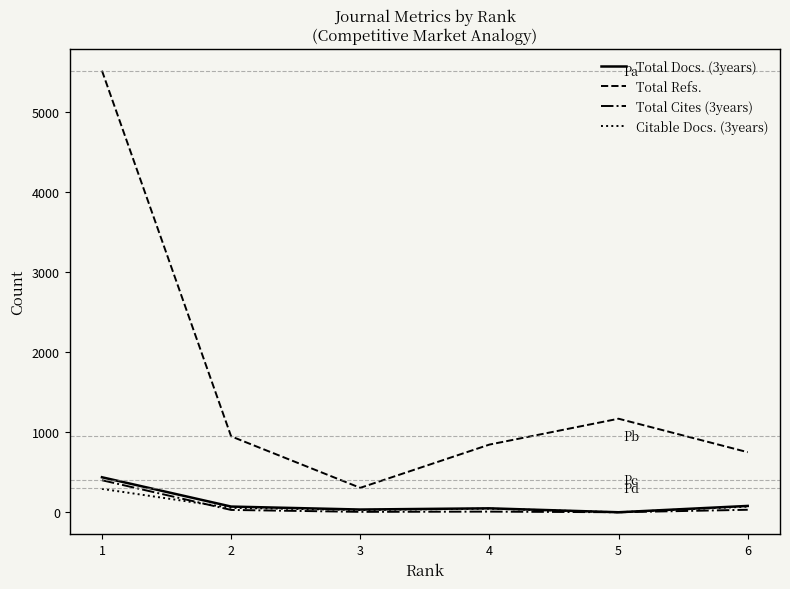

True or false: Citable Docs. (3years) and Total Refs. intersect in this chart.

False